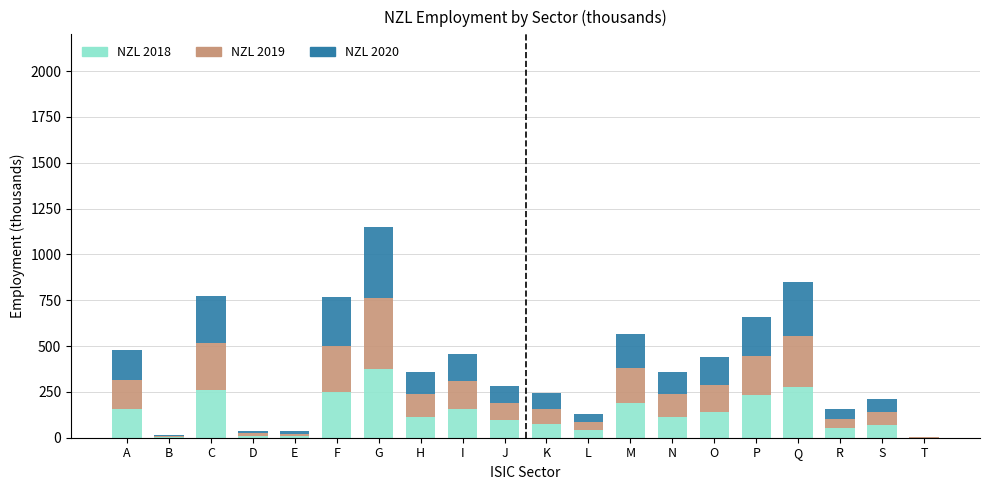

At which label does NZL 2018 reach its peak?

G